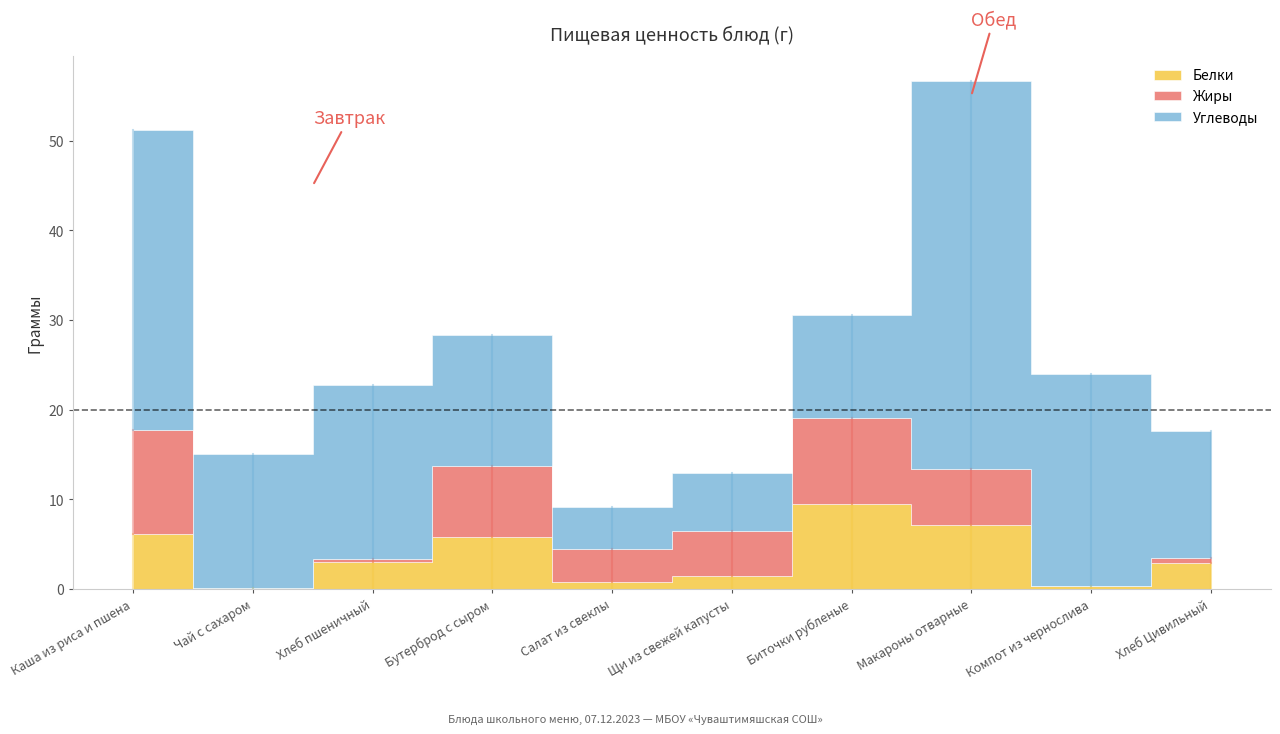

What is the approximate value of Белки at Бутерброд с сыром?

5.8